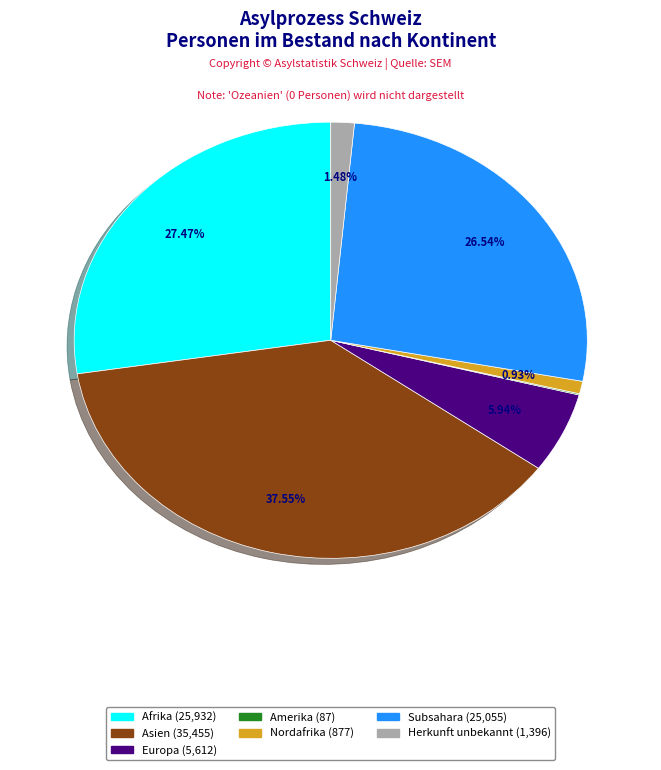

Is there any slice that represents more than half of the pie?

No